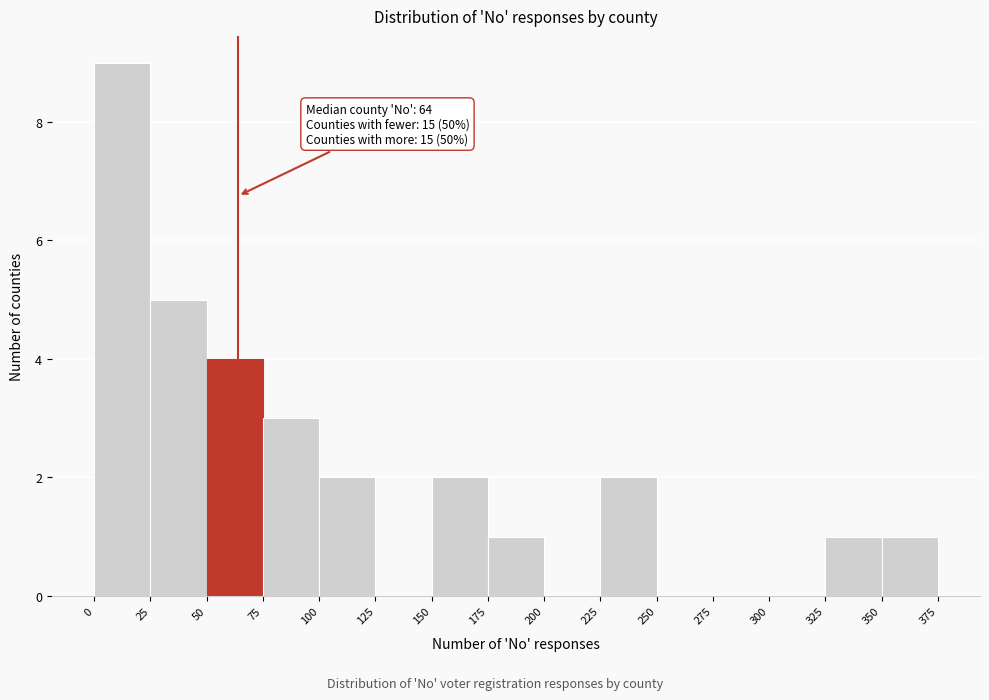

Which range on the x-axis has the tallest bar?

0 to 25